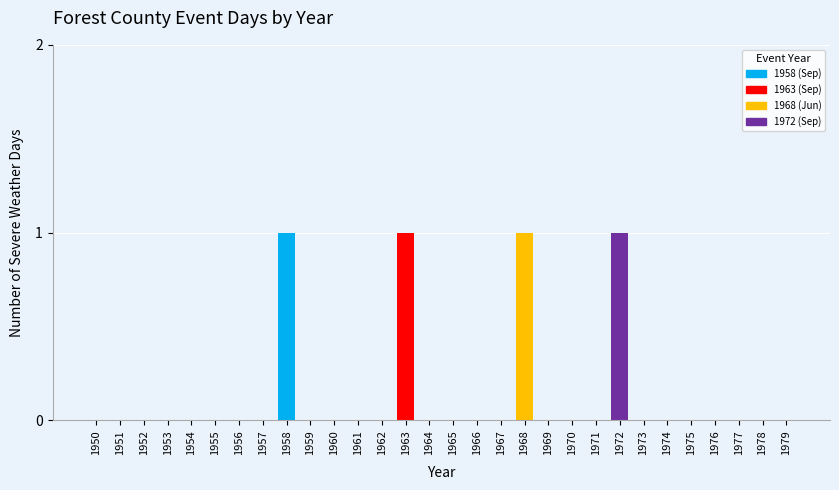

Reading left to right, transcribe all the data shown in this chart.

1950=0	1951=0	1952=0	1953=0	1954=0	1955=0	1956=0	1957=0	1958=1	1959=0	1960=0	1961=0	1962=0	1963=1	1964=0	1965=0	1966=0	1967=0	1968=1	1969=0	1970=0	1971=0	1972=1	1973=0	1974=0	1975=0	1976=0	1977=0	1978=0	1979=0